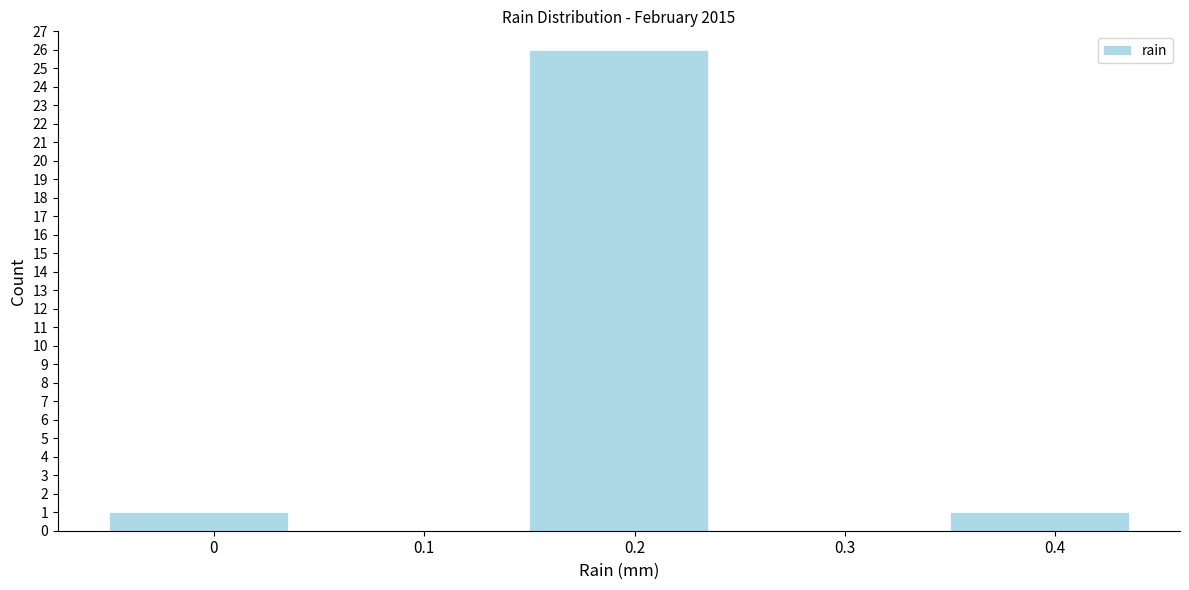

Reading left to right, transcribe all the data shown in this chart.

0=1	0.1=0	0.2=26	0.3=0	0.4=1